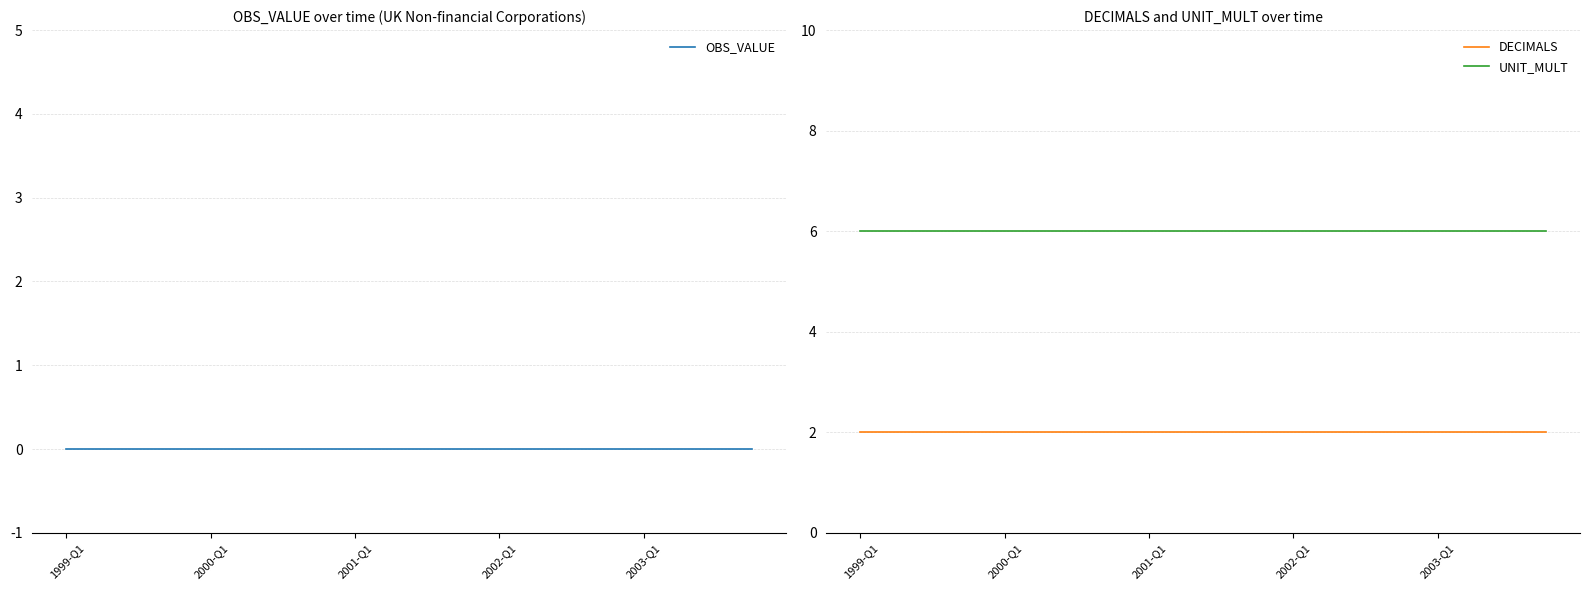

At which label is OBS_VALUE closest to 0?

1999-Q1